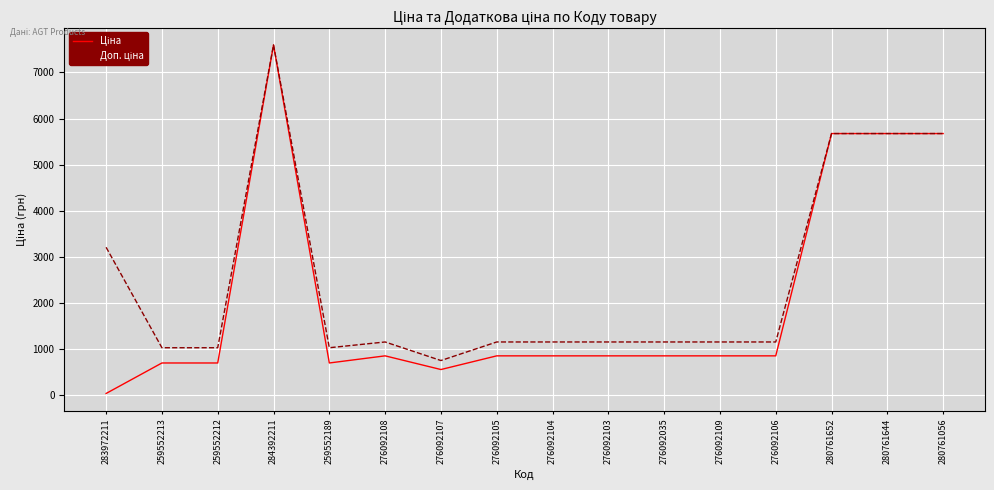

At which category does the chart reach its minimum across all series?

283972211